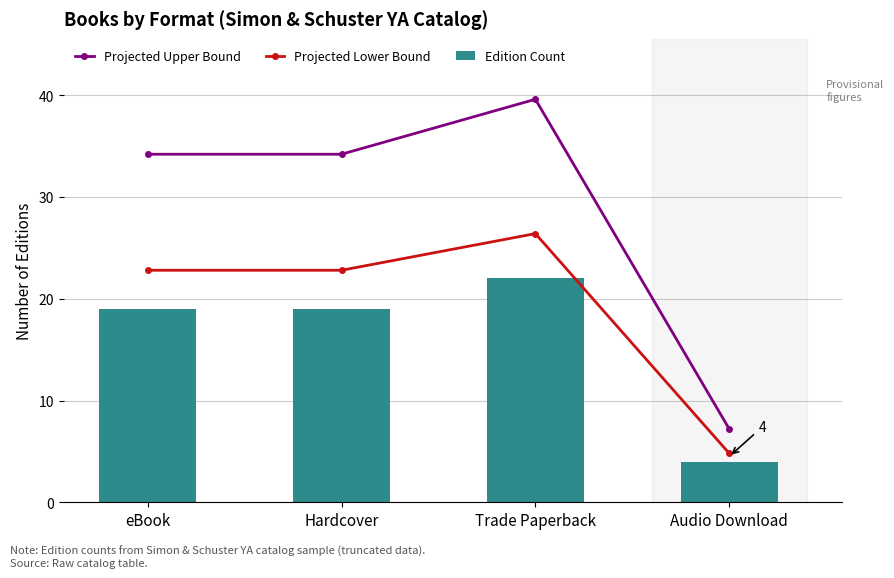

Is it true that Projected Lower Bound equals 11.6 at Hardcover?

False